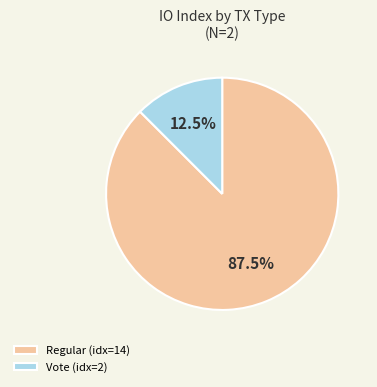

Combined, do Regular (idx=14) and Vote (idx=2) account for over 50%?

Yes